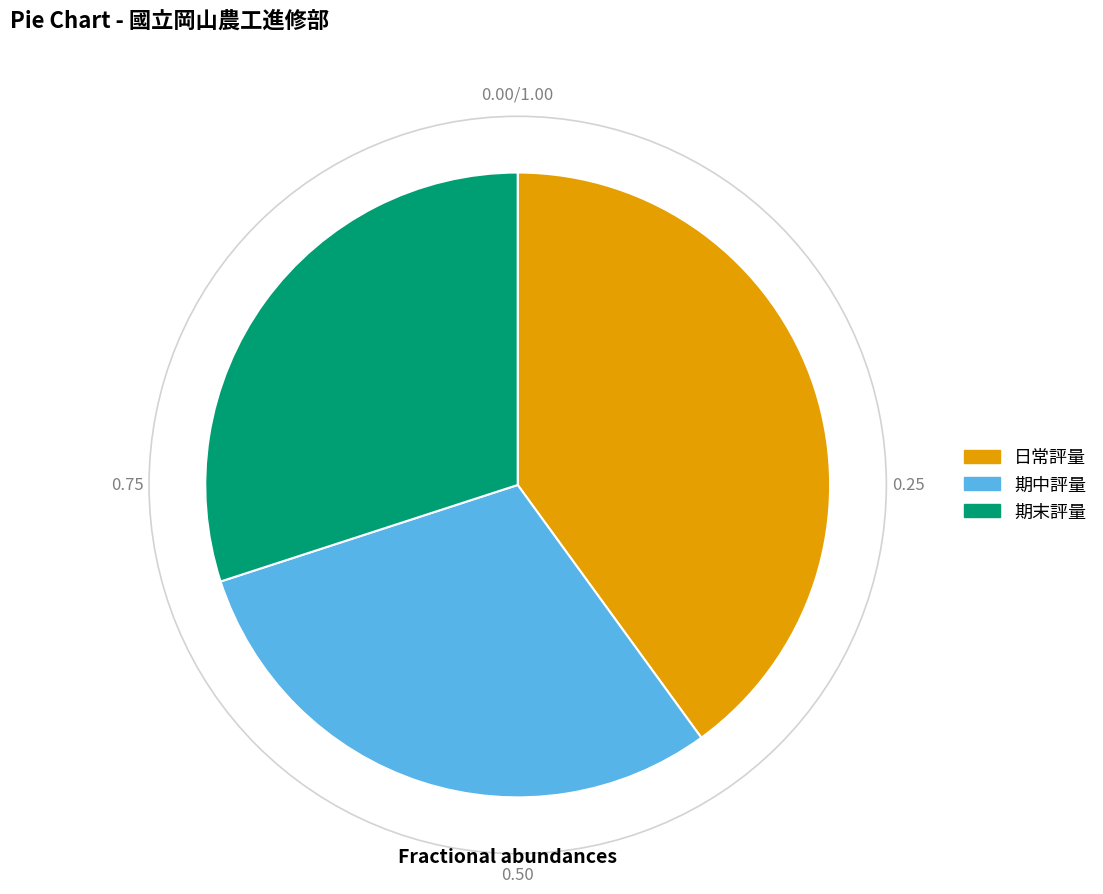

Between 日常評量 and 期中評量, which is larger?

日常評量